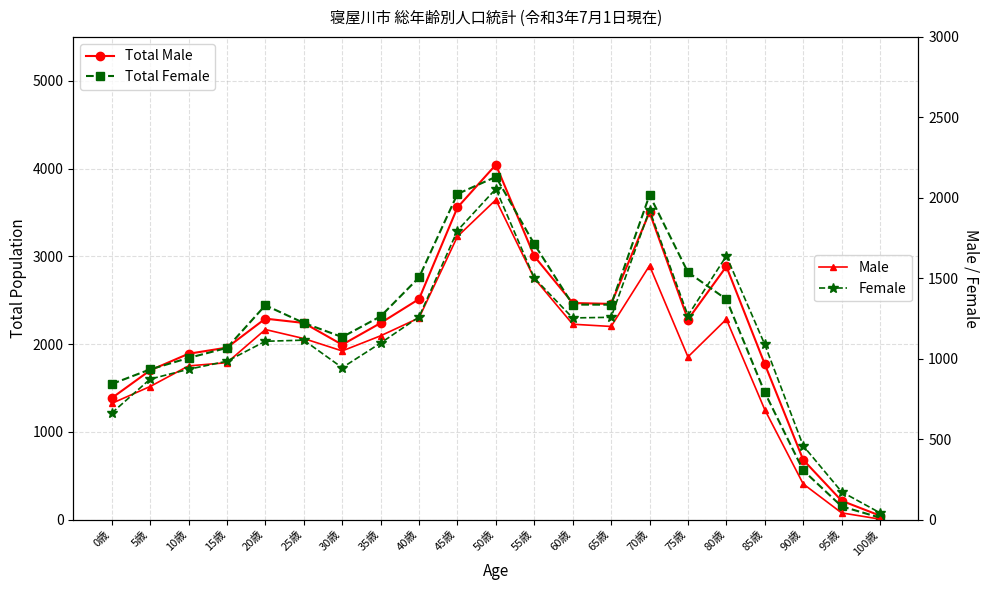

What is the value of the Total Female point at the 21st from the left?

24